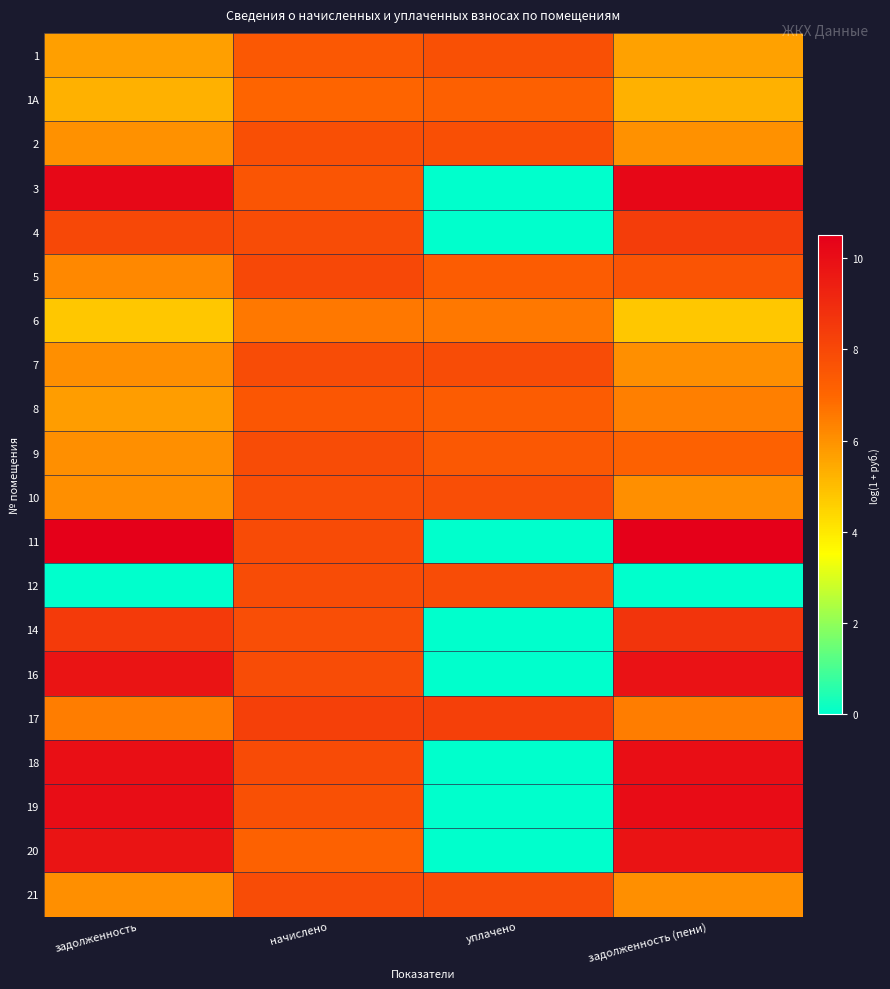

Reading left to right, extract all data points from this chart.

1: задолженность=5.7	начислено=7.4	уплачено=7.7	задолженность (пени)=5.7
1А: задолженность=5.3	начислено=7.0	уплачено=7.2	задолженность (пени)=5.3
2: задолженность=6.0	начислено=7.8	уплачено=7.8	задолженность (пени)=6.0
3: задолженность=10.2	начислено=7.6	уплачено=0.0	задолженность (пени)=10.2
4: задолженность=8.0	начислено=7.9	уплачено=0.0	задолженность (пени)=8.4
5: задолженность=6.2	начислено=8.0	уплачено=7.3	задолженность (пени)=7.6
6: задолженность=4.8	начислено=6.6	уплачено=6.6	задолженность (пени)=4.8
7: задолженность=6.1	начислено=7.9	уплачено=7.9	задолженность (пени)=6.1
8: задолженность=5.7	начислено=7.5	уплачено=7.3	задолженность (пени)=6.4
9: задолженность=6.0	начислено=7.8	уплачено=7.4	задолженность (пени)=7.1
10: задолженность=6.0	начислено=7.8	уплачено=7.8	задолженность (пени)=6.0
11: задолженность=10.5	начислено=7.9	уплачено=0.0	задолженность (пени)=10.5
12: задолженность=0.0	начислено=7.9	уплачено=7.9	задолженность (пени)=0.0
14: задолженность=8.5	начислено=7.8	уплачено=0.0	задолженность (пени)=8.7
16: задолженность=9.8	начислено=7.9	уплачено=0.0	задолженность (пени)=9.9
17: задолженность=6.5	начислено=8.3	уплачено=8.3	задолженность (пени)=6.5
18: задолженность=9.9	начислено=7.9	уплачено=0.0	задолженность (пени)=10.0
19: задолженность=10.0	начислено=7.7	уплачено=0.0	задолженность (пени)=10.1
20: задолженность=9.8	начислено=7.2	уплачено=0.0	задолженность (пени)=9.8
21: задолженность=6.1	начислено=7.9	уплачено=7.9	задолженность (пени)=6.1